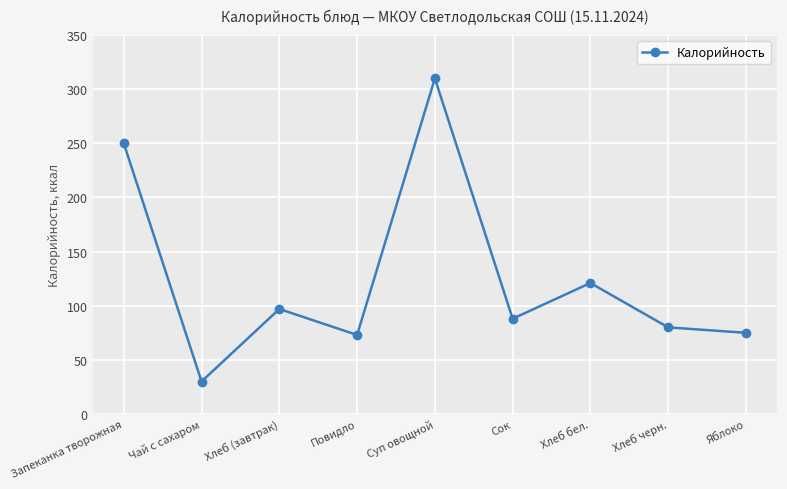

Read the value at Сок, to the nearest 5.

90